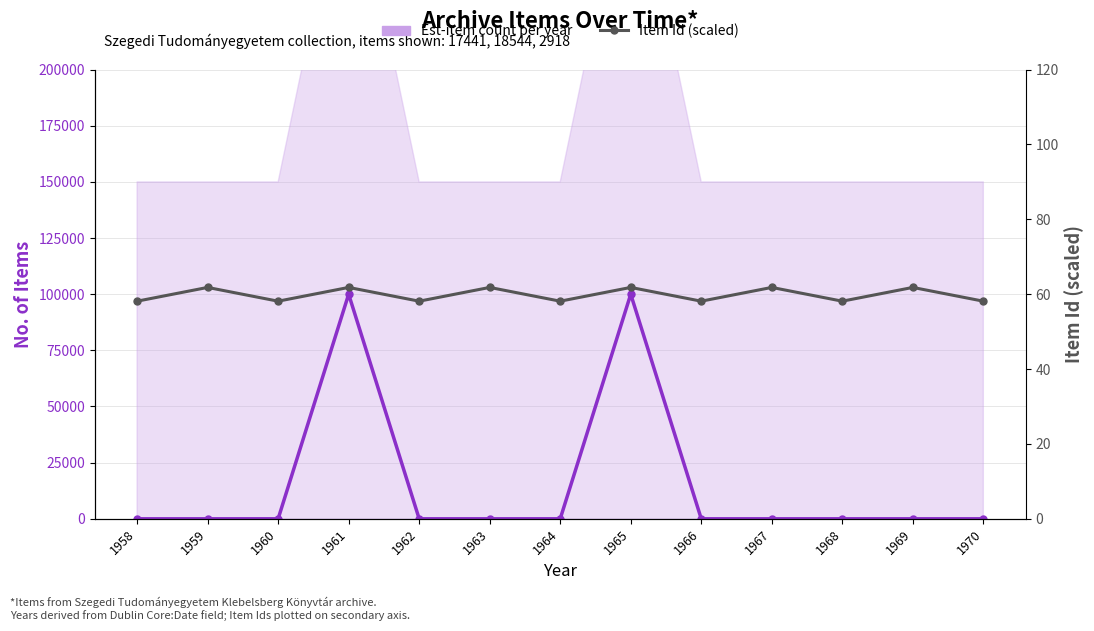

What is the sum of the Est-item count per year values at 1960 and 1961?

100000.0